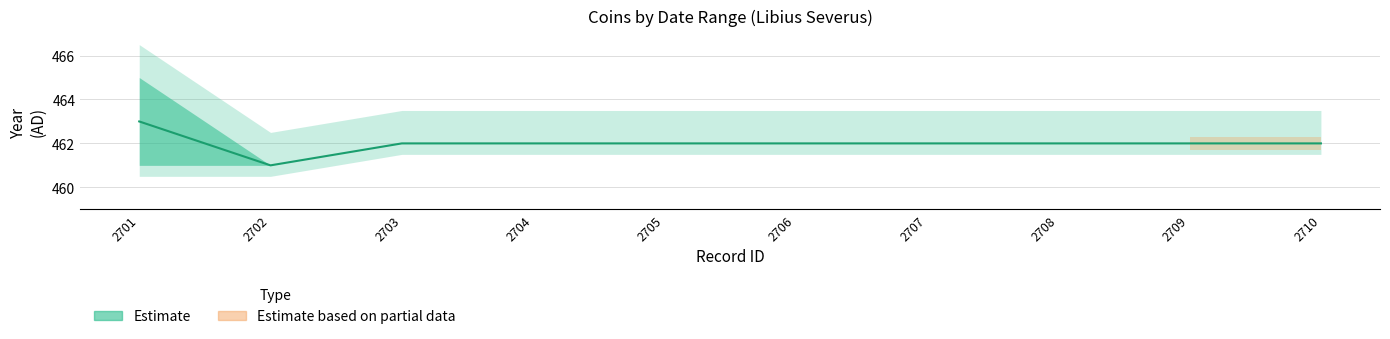

True or false: datum_tot and datum_van intersect in this chart.

False